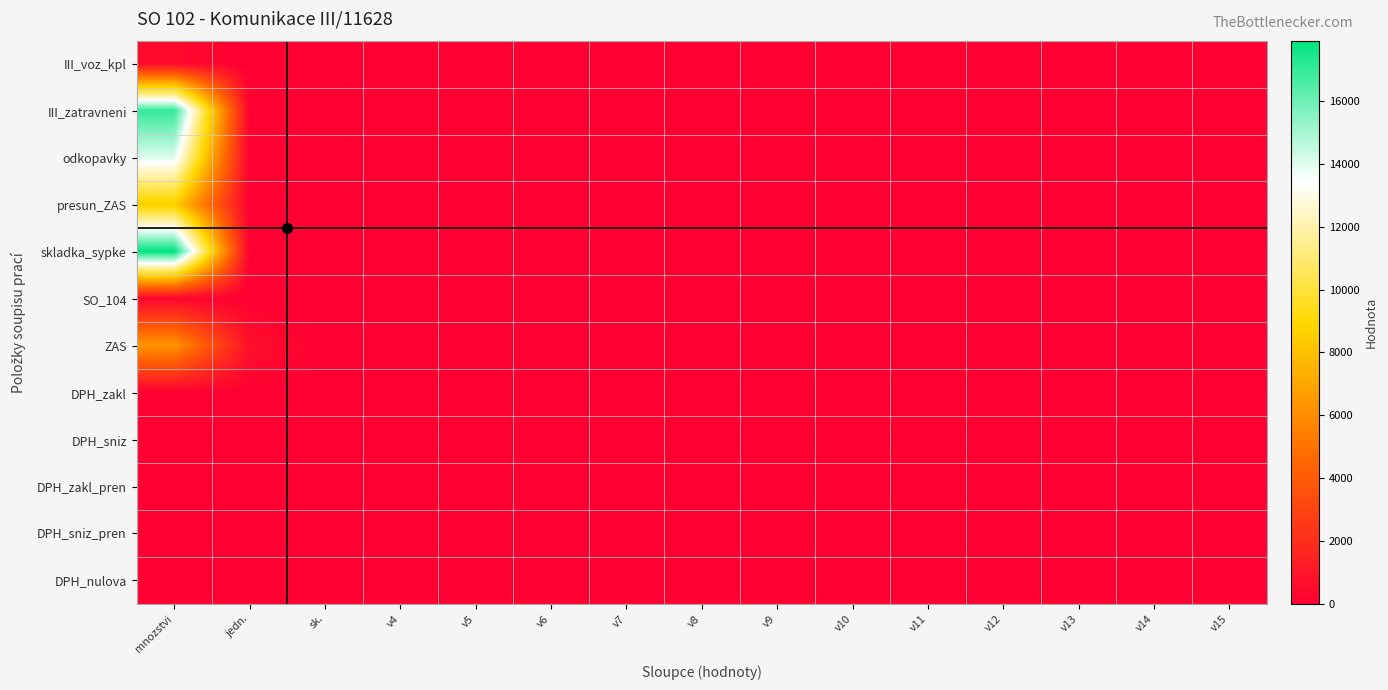

Count the number of categories in the chart.

15